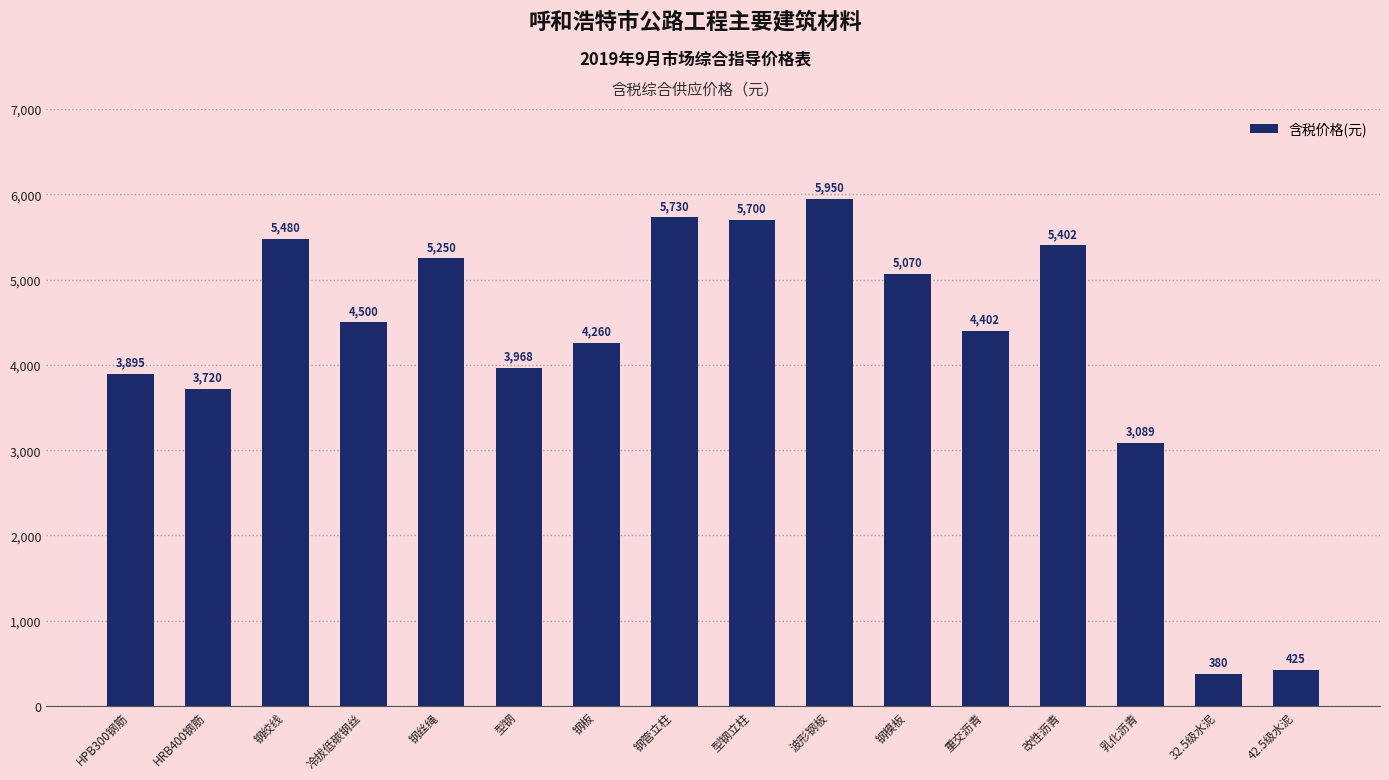

Rank the categories by value from highest to lowest.

波形钢板, 钢管立柱, 型钢立柱, 钢绞线, 改性沥青, 钢丝绳, 钢模板, 冷拔低碳钢丝, 重交沥青, 钢板, 型钢, HPB300钢筋, HRB400钢筋, 乳化沥青, 42.5级水泥, 32.5级水泥